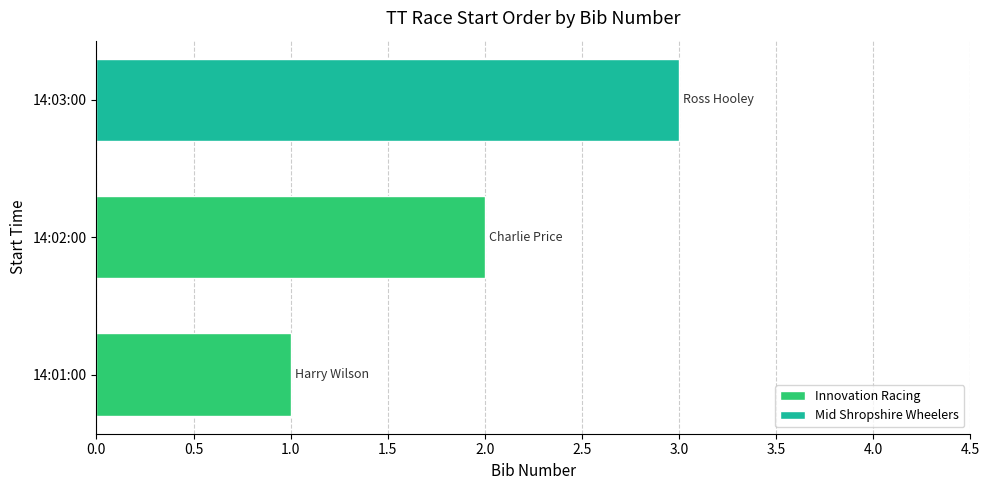

At which category does the chart reach its minimum across all series?

14:01:00